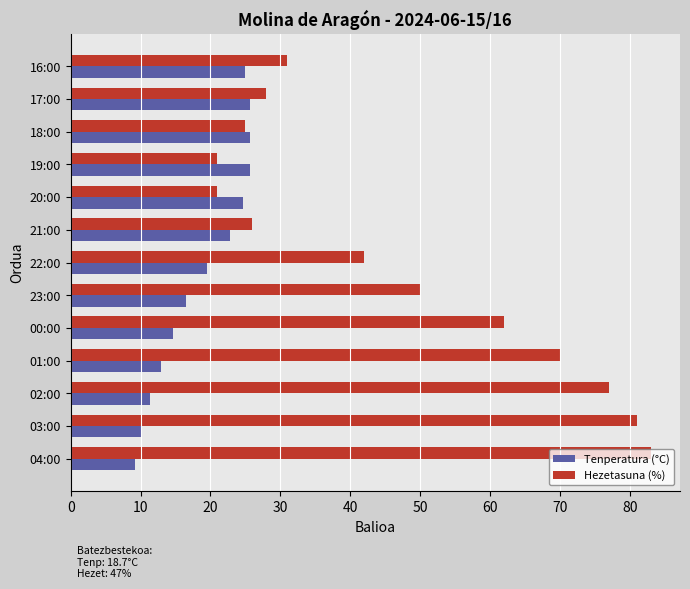

What is the highest value of the Tenperatura (°C) series?

25.7